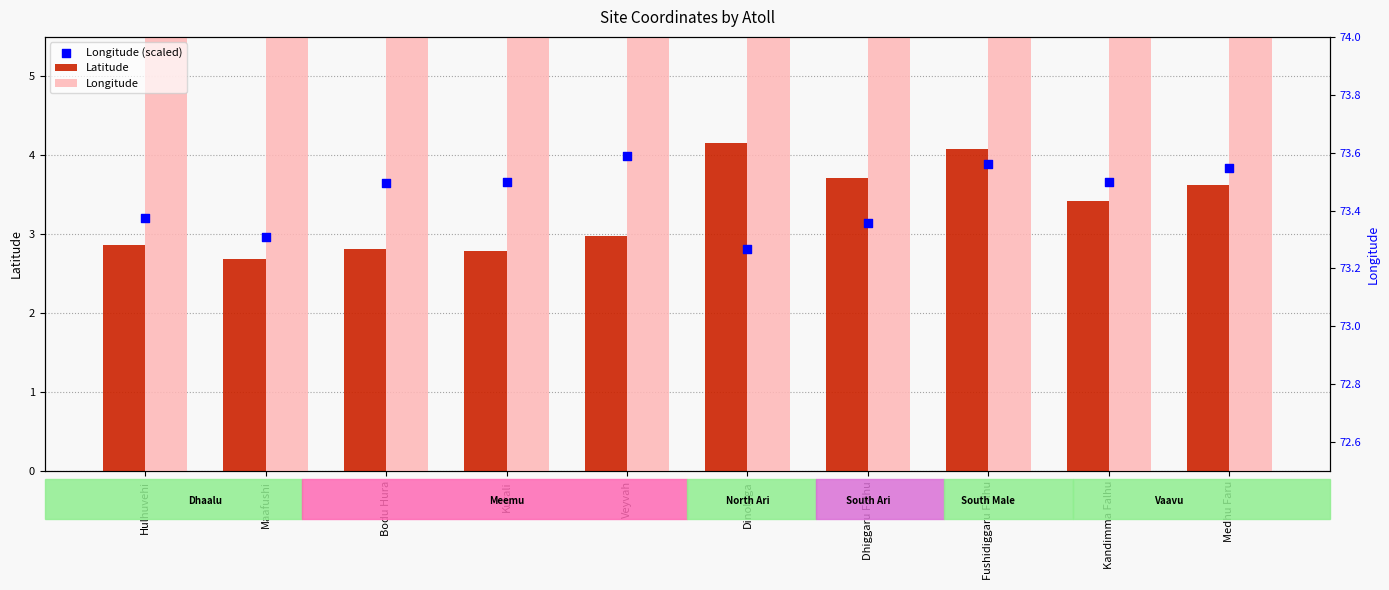

At which category is the sum across all series the highest?

Fushidiggaru Falhu